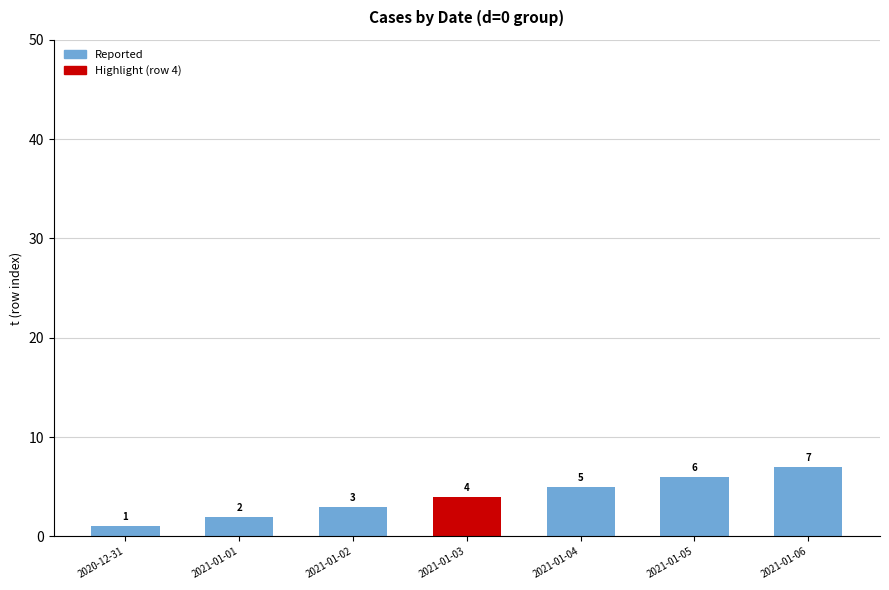

The value at 2021-01-01 is 2. True or false?

True